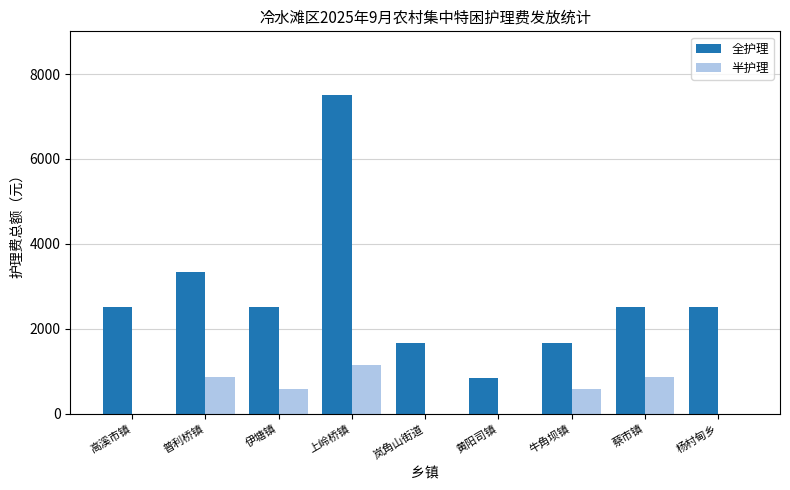

What are all the series names shown in the legend?

全护理, 半护理